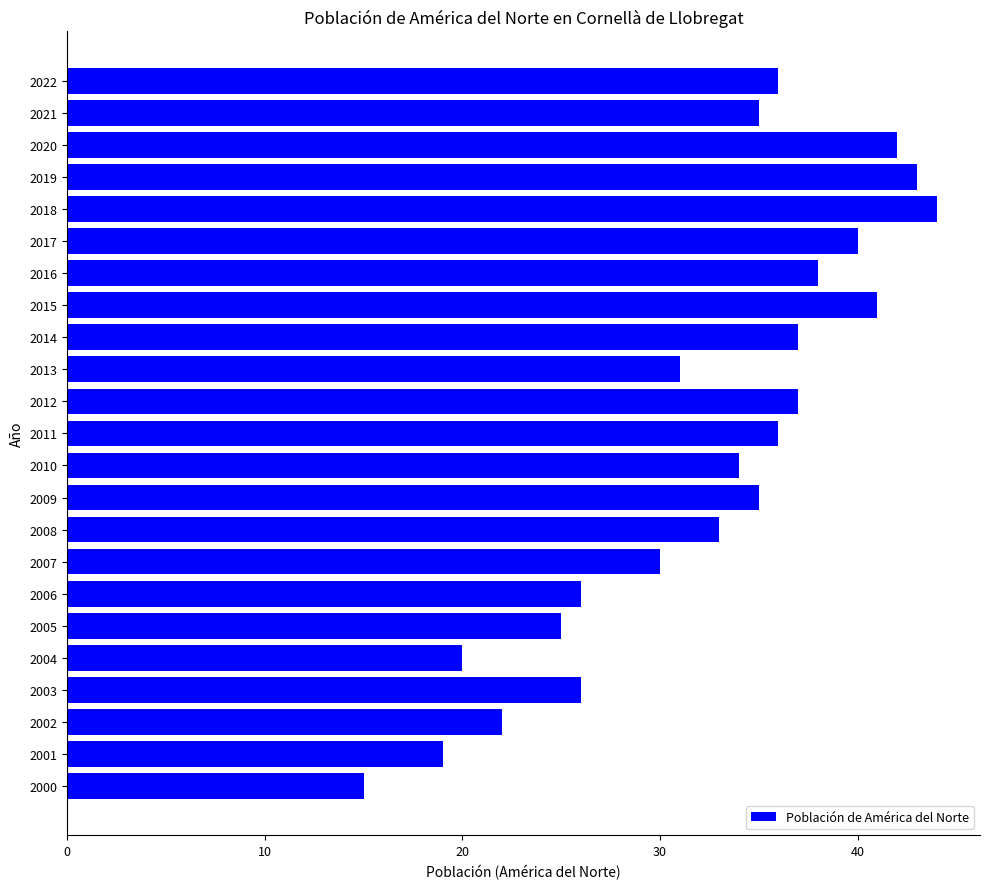

How many data points are less than 35?

11